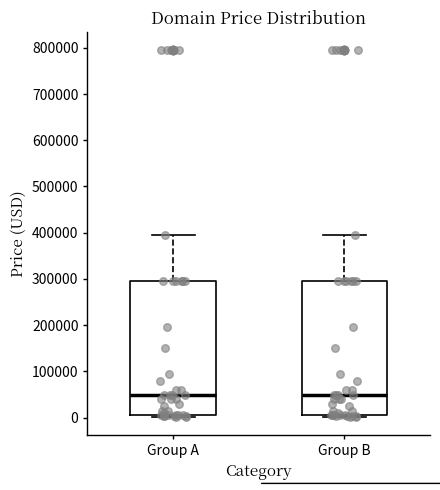

Reading left to right, read every box against the y-axis: the position of its median line, the range the box covers, and the ends of its whiskers. The values are not printed on the chart, so give them approximately, as read against the axis.

Group A: median 50000, box 0 to 290000, whiskers 0 to 390000
Group B: median 50000, box 0 to 290000, whiskers 0 to 390000